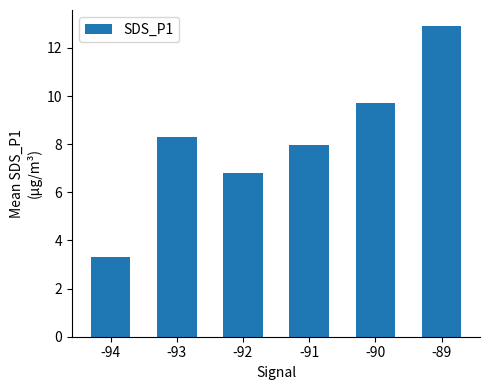

Where does the data first go above 8?

-93